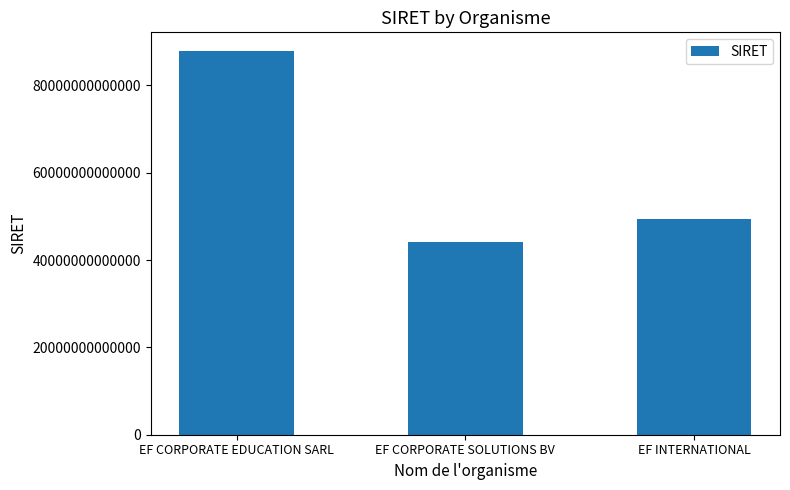

How many values are between 44030549800030 and 87777720100014?

3